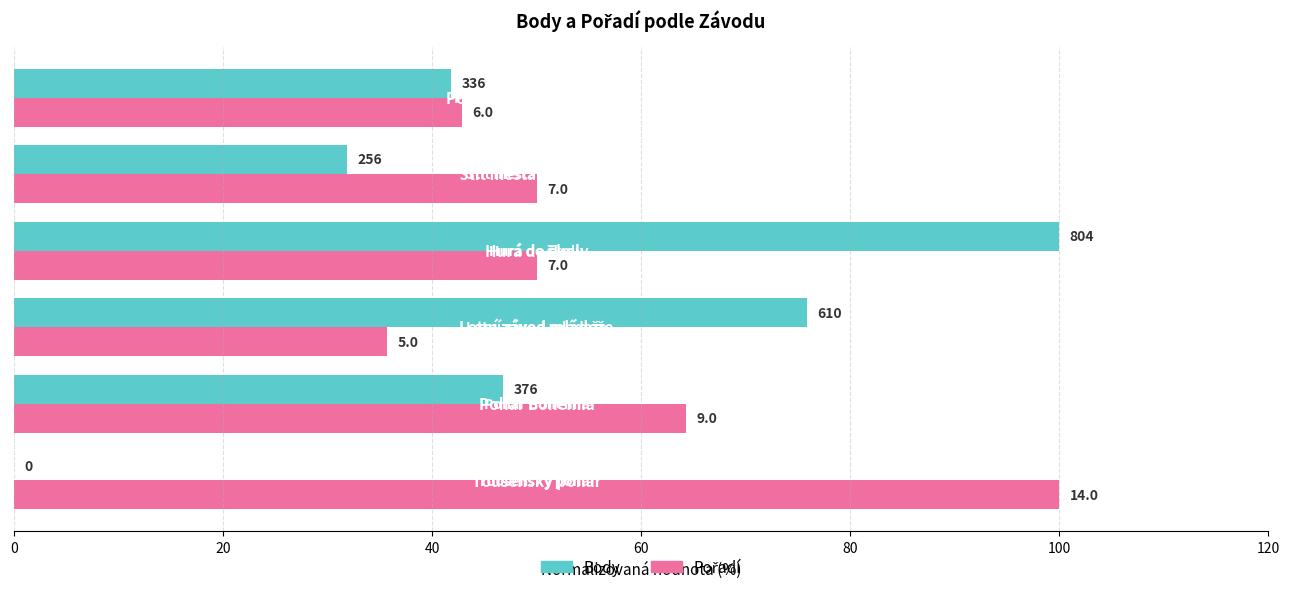

What are all the series names shown in the legend?

Body, Pořadí